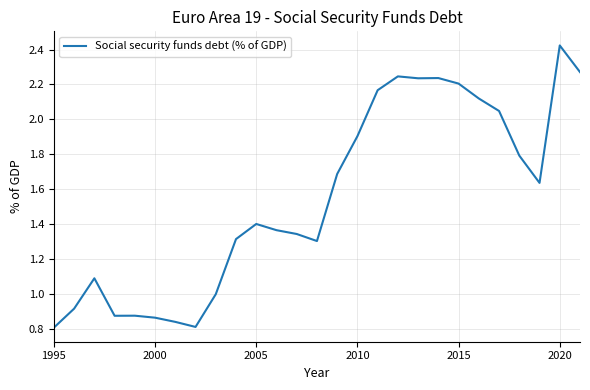

Which category has the lowest value across all series?

1995